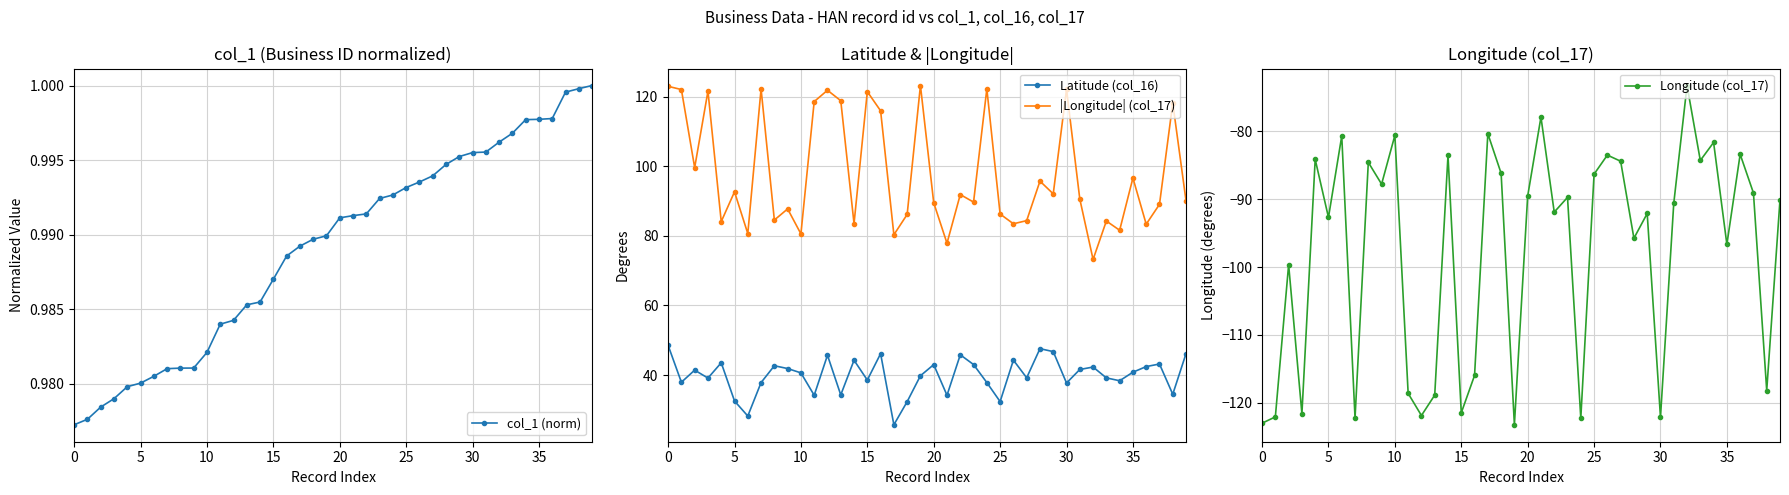

How many interior local peaks does the Longitude (col_17) series have?

14